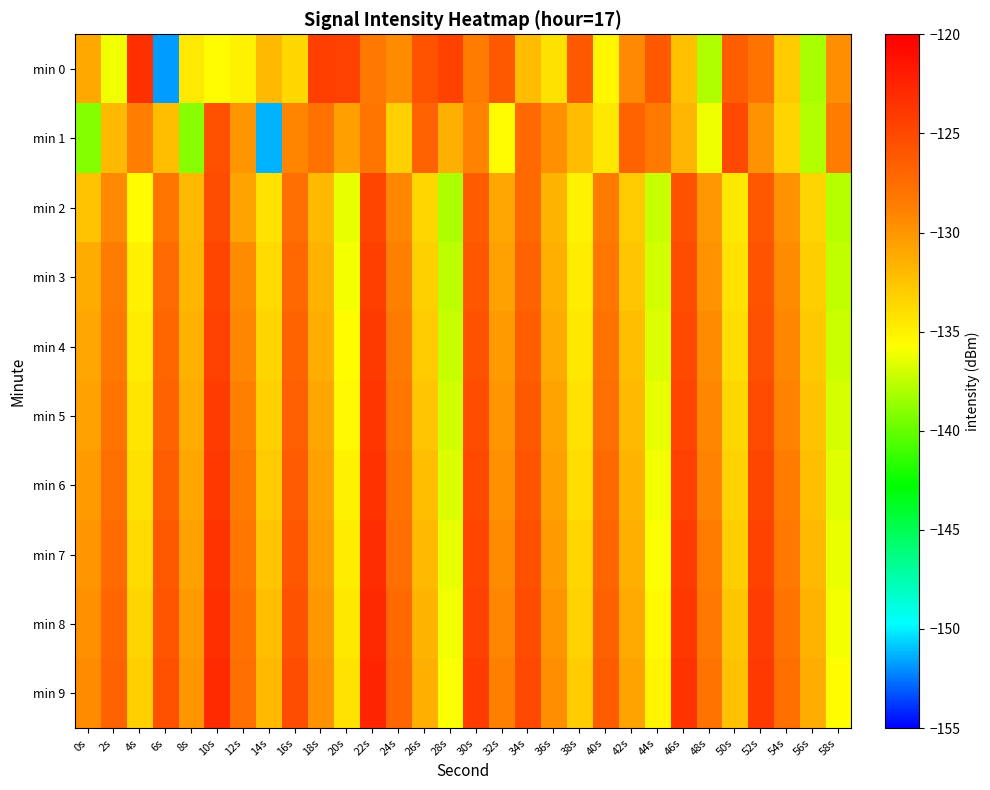

Between 36s and 42s, which series saw the biggest shift?

min 0